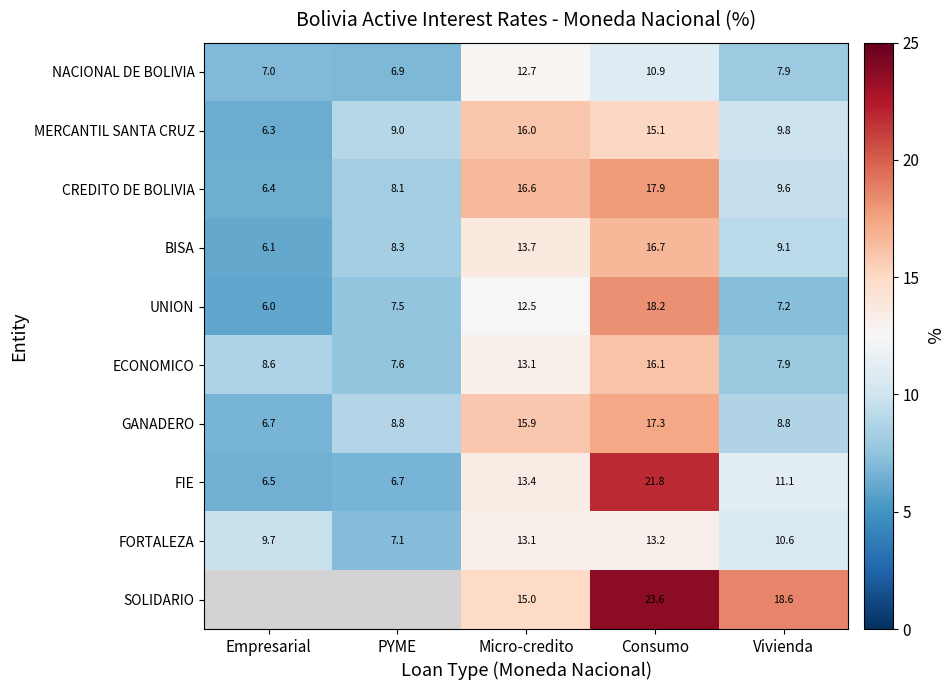

Where is UNION nearest to the value 12?

Micro-credito